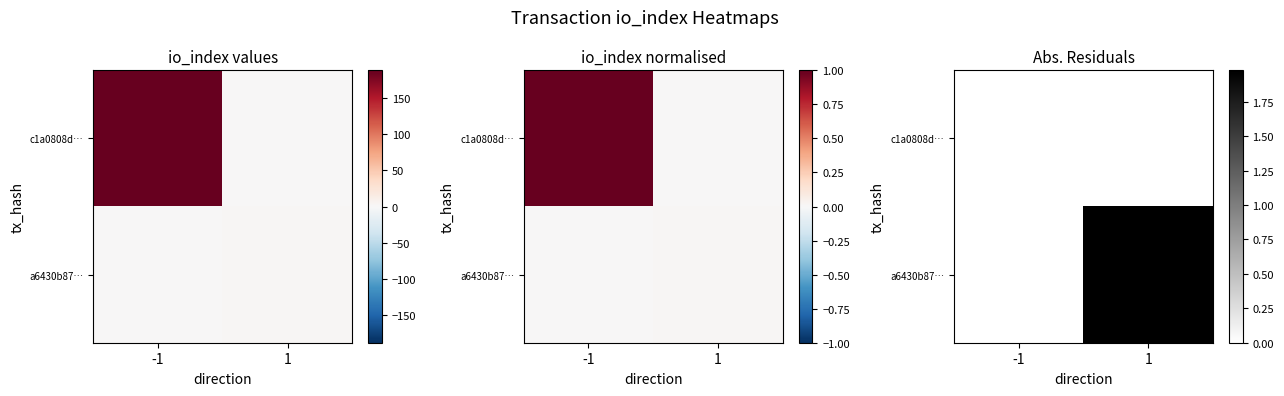

Which category has the lowest value in the a6430b87… series?

-1